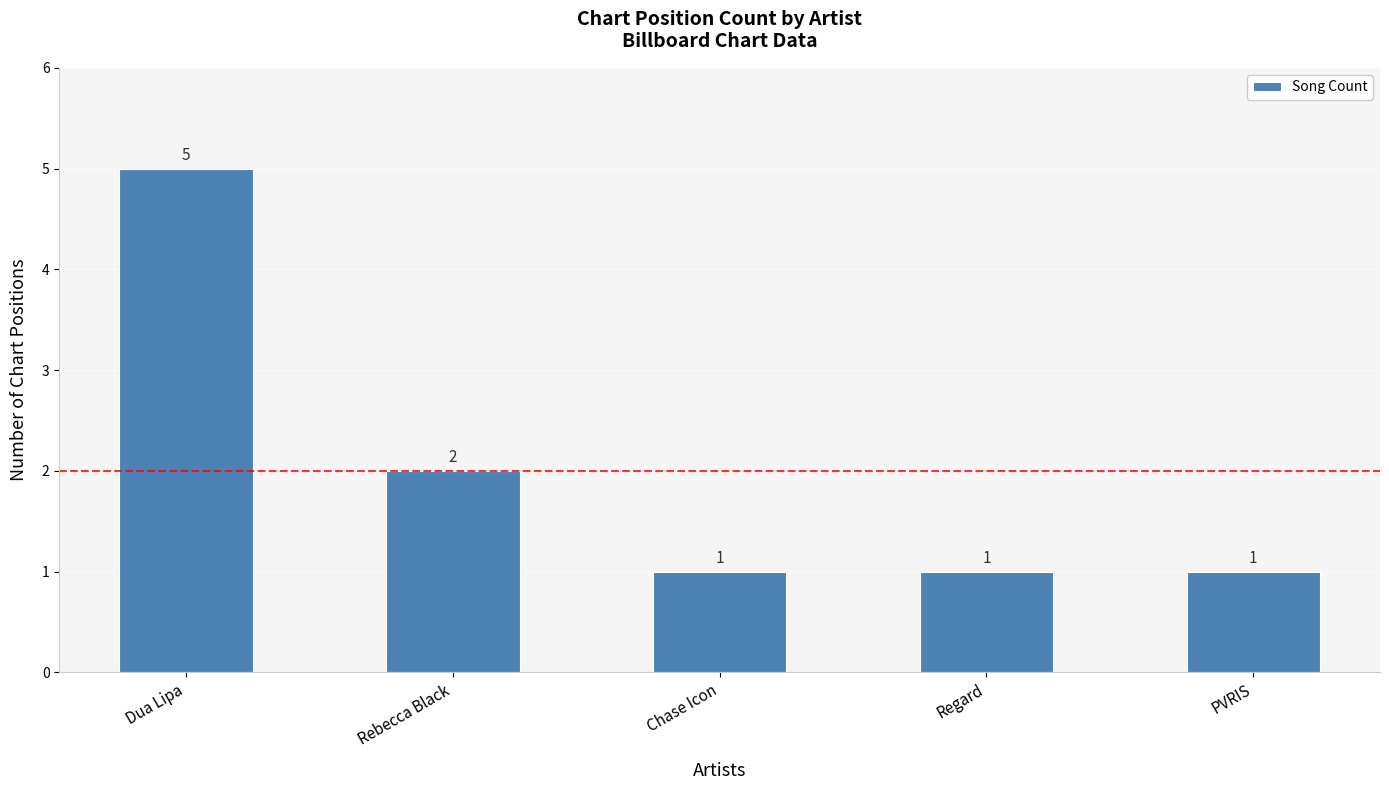

What is the sum of the values at Regard and Dua Lipa?

6